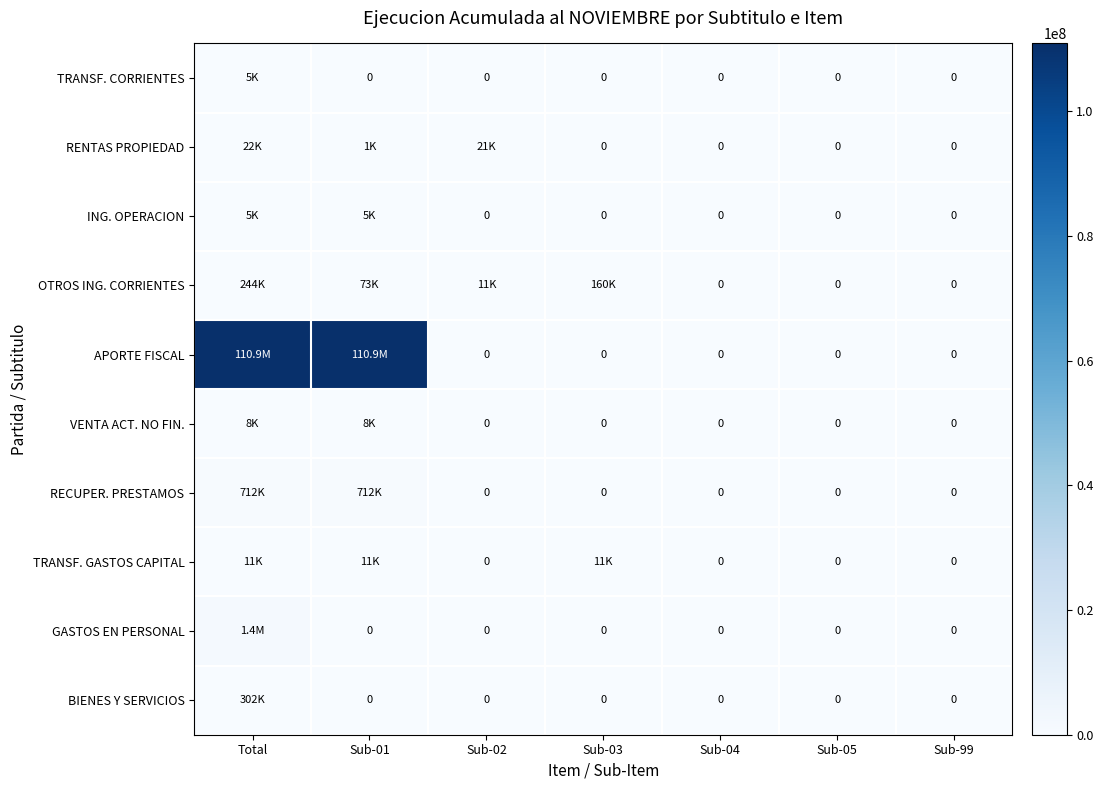

What is the difference between the maximum and minimum values in the OTROS ING. CORRIENTES series?

244397